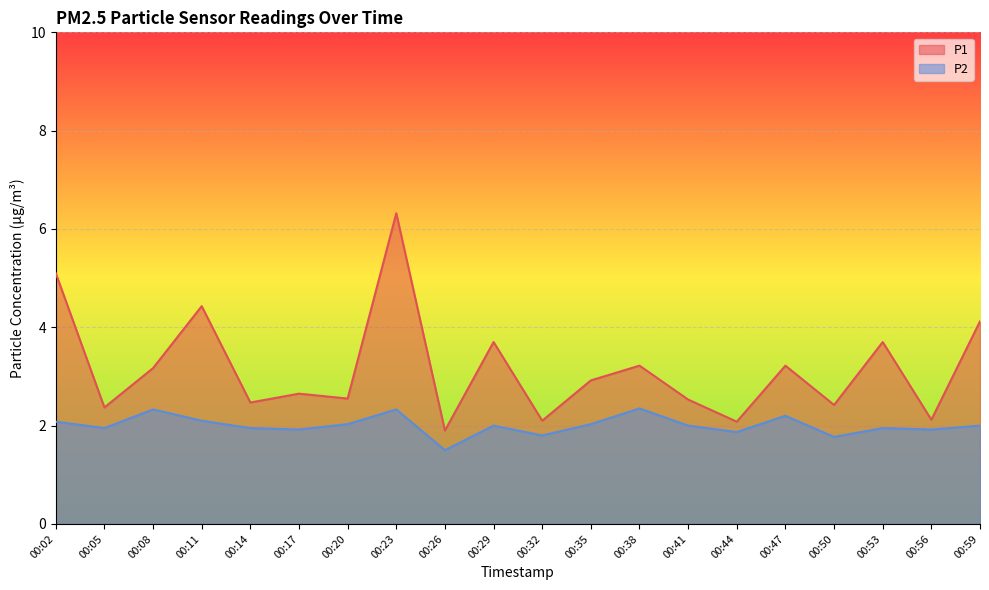

What is the value of the P1 point at the 17th from the left?

2.4